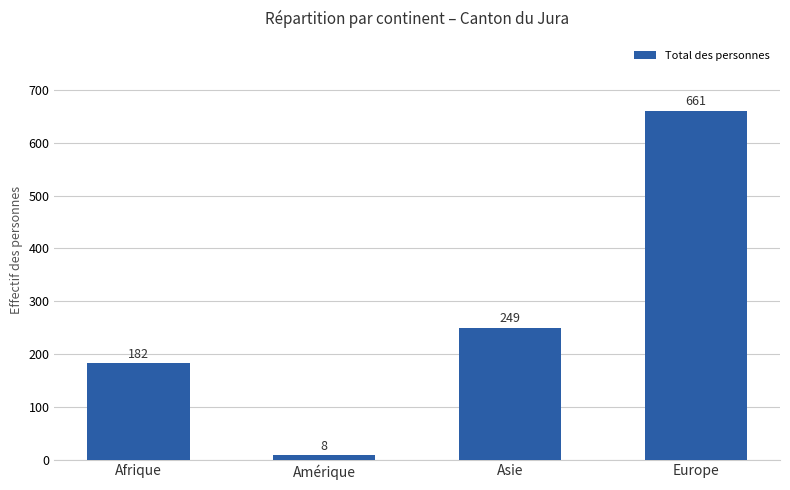

At which label is the value closest to 334?

Asie